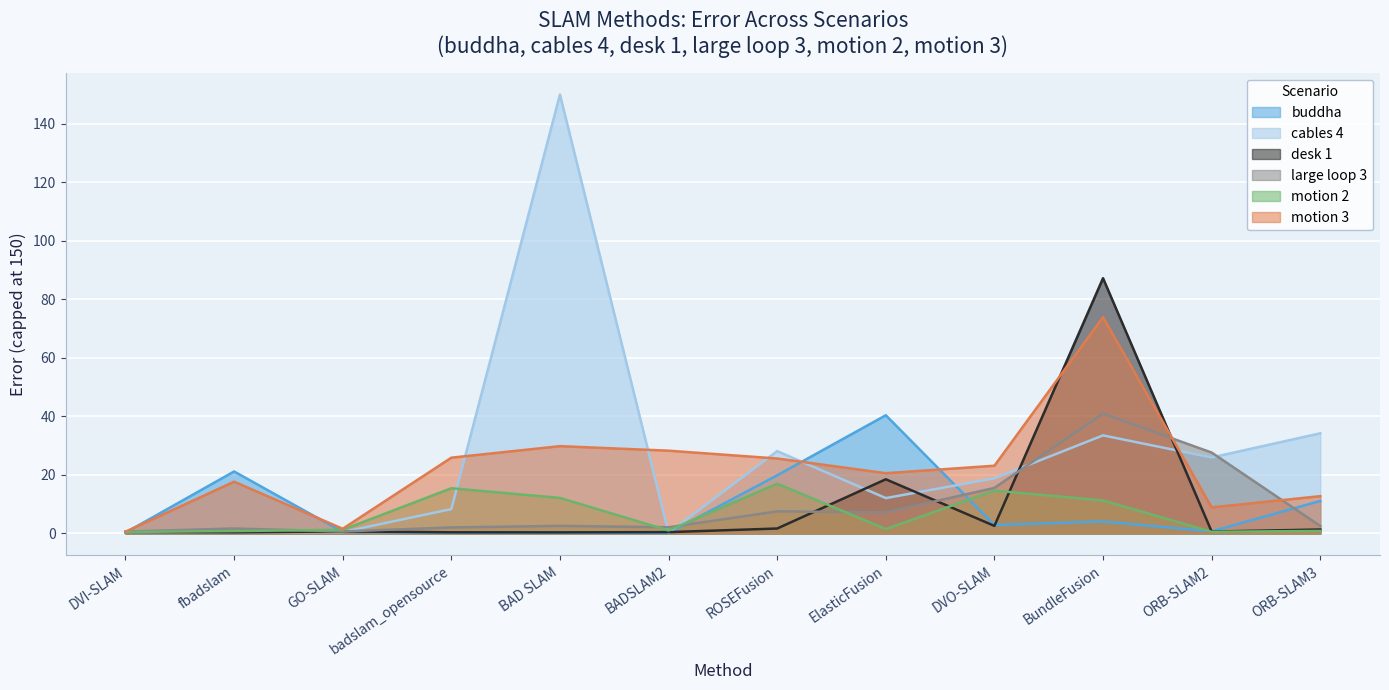

True or false: motion 2 and motion 3 cross at least once.

False